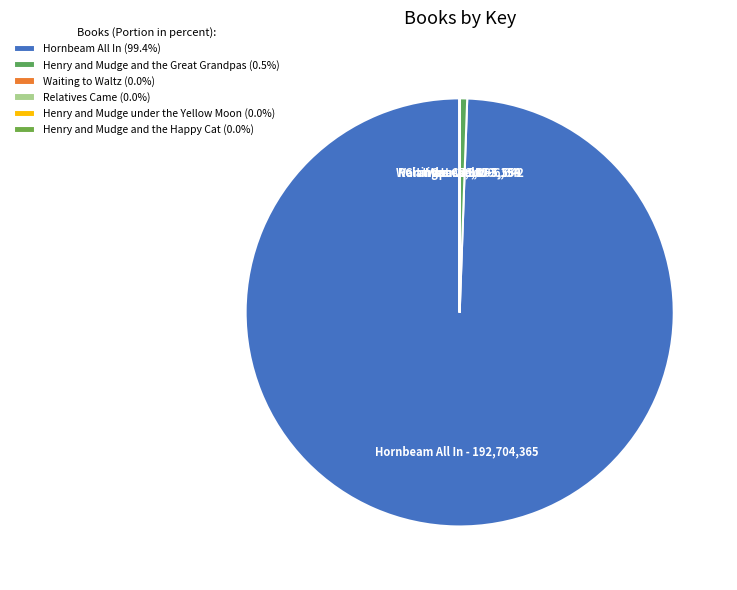

What percentage is the Hornbeam All In slice, to the nearest percent?

99%